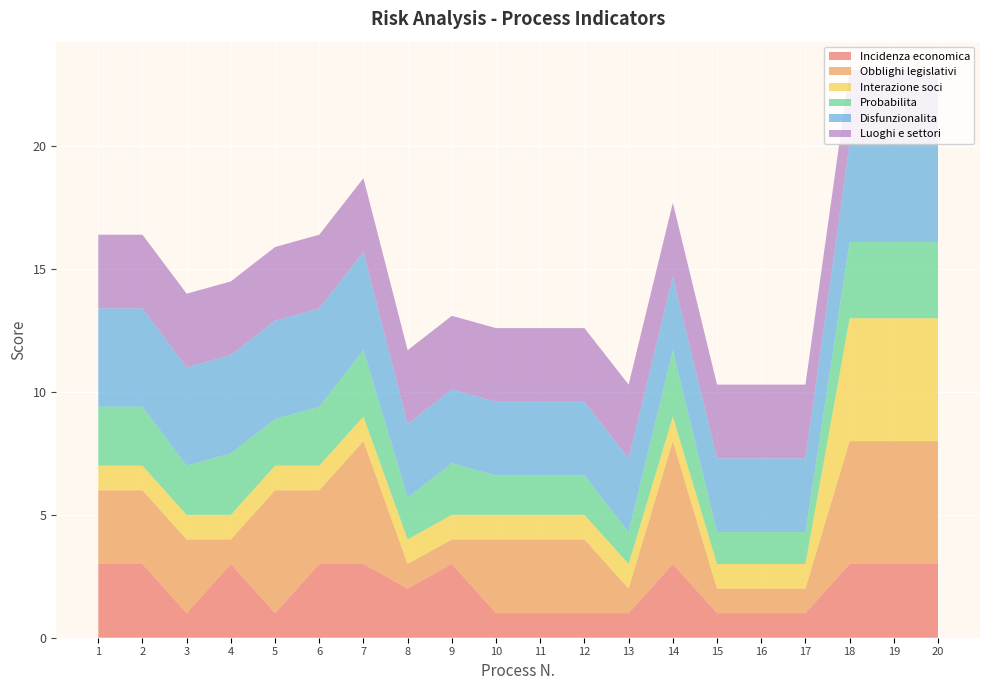

Reading left to right, list all the values displayed in this chart.

Incidenza economica: 1=3.0	2=3.0	3=1.0	4=3.0	5=1.0	6=3.0	7=3.0	8=2.0	9=3.0	10=1.0	11=1.0	12=1.0	13=1.0	14=3.0	15=1.0	16=1.0	17=1.0	18=3.0	19=3.0	20=3.0
Obblighi legislativi: 1=3.0	2=3.0	3=3.0	4=1.0	5=5.0	6=3.0	7=5.0	8=1.0	9=1.0	10=3.0	11=3.0	12=3.0	13=1.0	14=5.0	15=1.0	16=1.0	17=1.0	18=5.0	19=5.0	20=5.0
Interazione soci: 1=1.0	2=1.0	3=1.0	4=1.0	5=1.0	6=1.0	7=1.0	8=1.0	9=1.0	10=1.0	11=1.0	12=1.0	13=1.0	14=1.0	15=1.0	16=1.0	17=1.0	18=5.0	19=5.0	20=5.0
Probabilita: 1=2.4	2=2.4	3=2.0	4=2.5	5=1.9	6=2.4	7=2.7	8=1.7	9=2.1	10=1.6	11=1.6	12=1.6	13=1.3	14=2.7	15=1.3	16=1.3	17=1.3	18=3.1	19=3.1	20=3.1
Disfunzionalita: 1=4.0	2=4.0	3=4.0	4=4.0	5=4.0	6=4.0	7=4.0	8=3.0	9=3.0	10=3.0	11=3.0	12=3.0	13=3.0	14=3.0	15=3.0	16=3.0	17=3.0	18=4.0	19=4.0	20=4.0
Luoghi e settori: 1=3.0	2=3.0	3=3.0	4=3.0	5=3.0	6=3.0	7=3.0	8=3.0	9=3.0	10=3.0	11=3.0	12=3.0	13=3.0	14=3.0	15=3.0	16=3.0	17=3.0	18=3.0	19=3.0	20=3.0